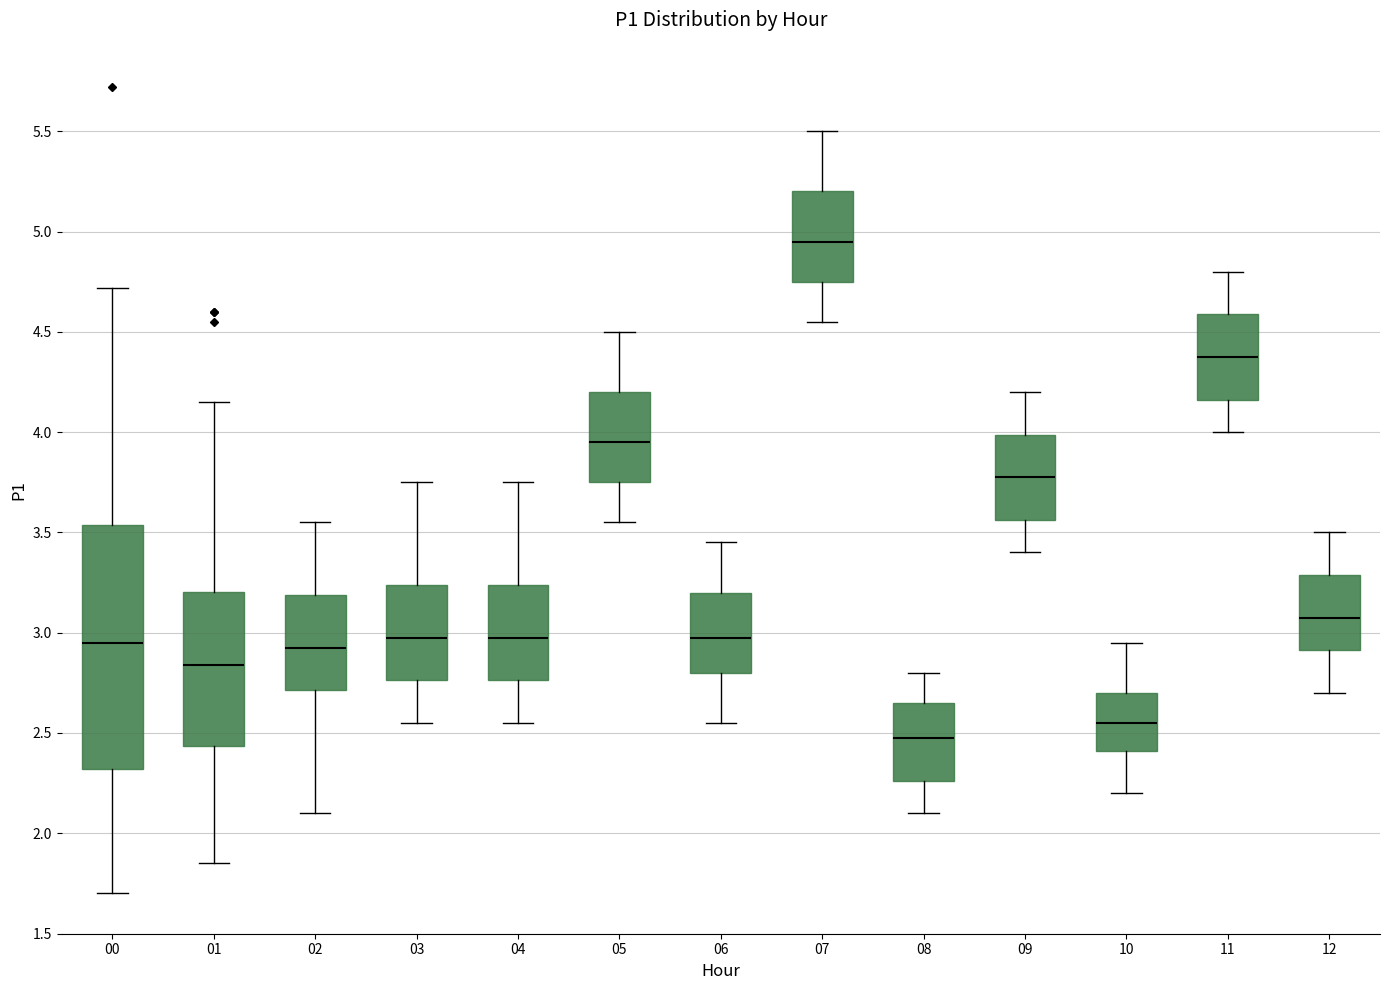

Where is the upper edge of the box at x = 04 on the y-axis? The values are not printed on the chart, so give them approximately, as read against the axis.

3.25